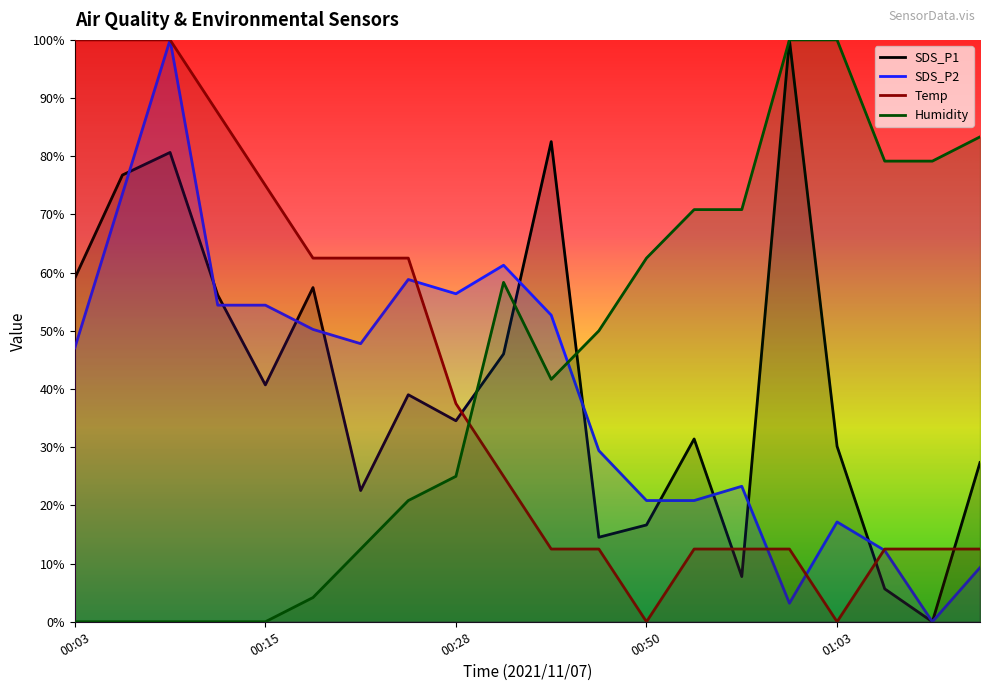

How many times do SDS_P2 and Humidity cross each other?

1